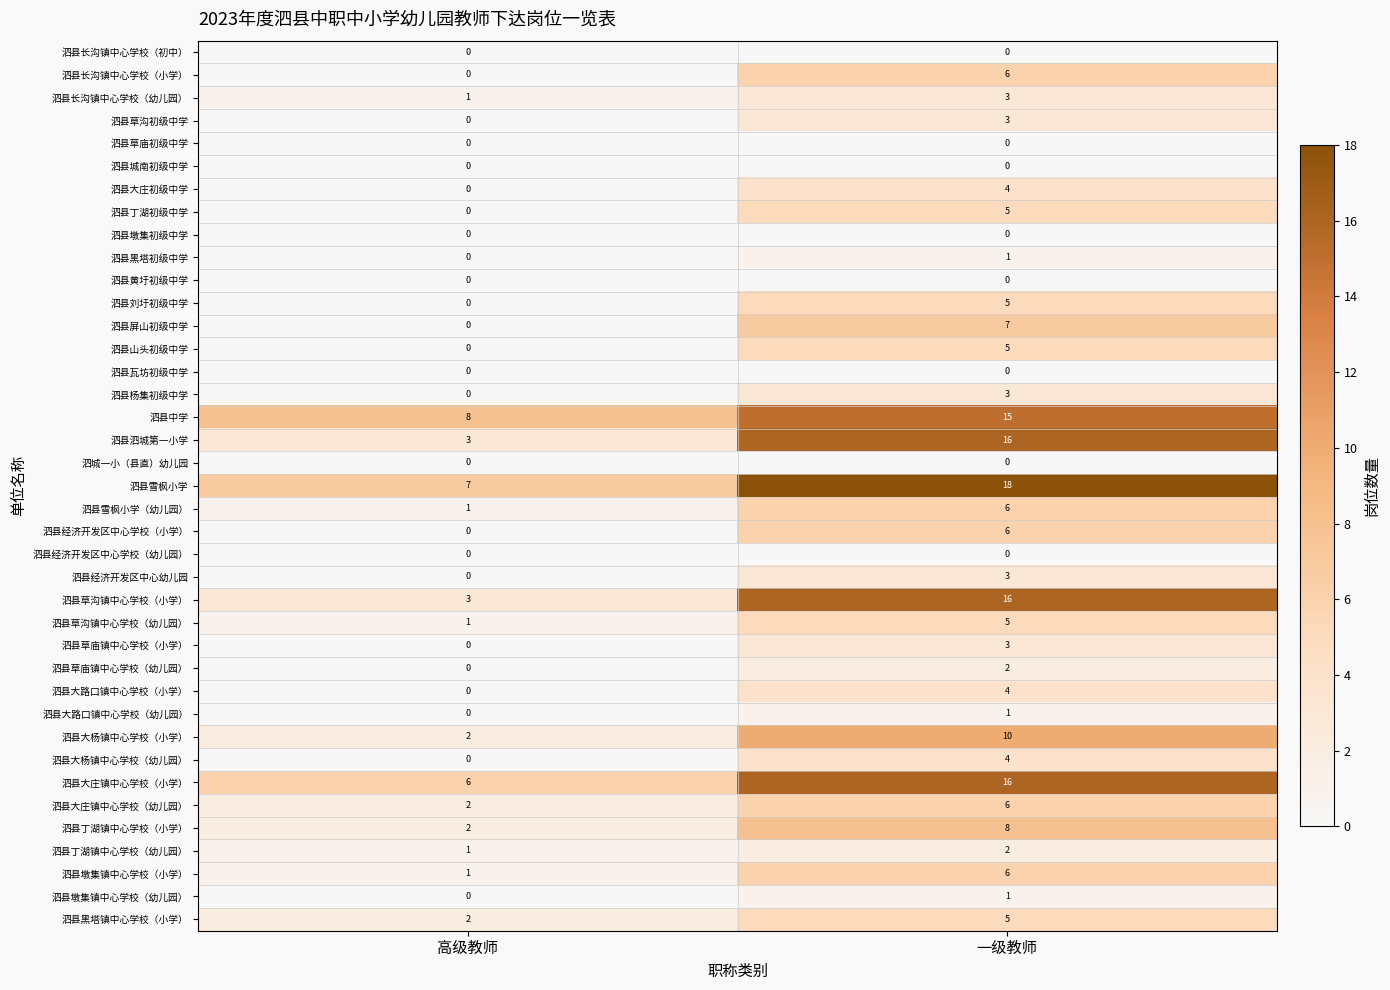

Which series has the largest total across all categories?

泗县雪枫小学